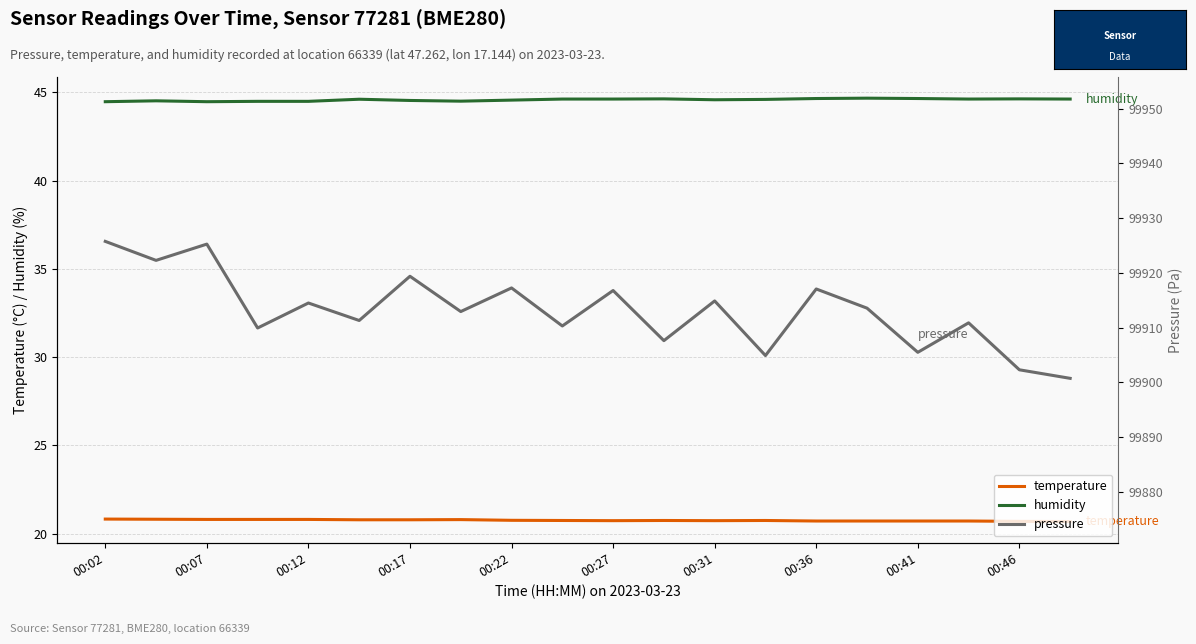

The humidity series shows 44.6 at 00:41. True or false?

True